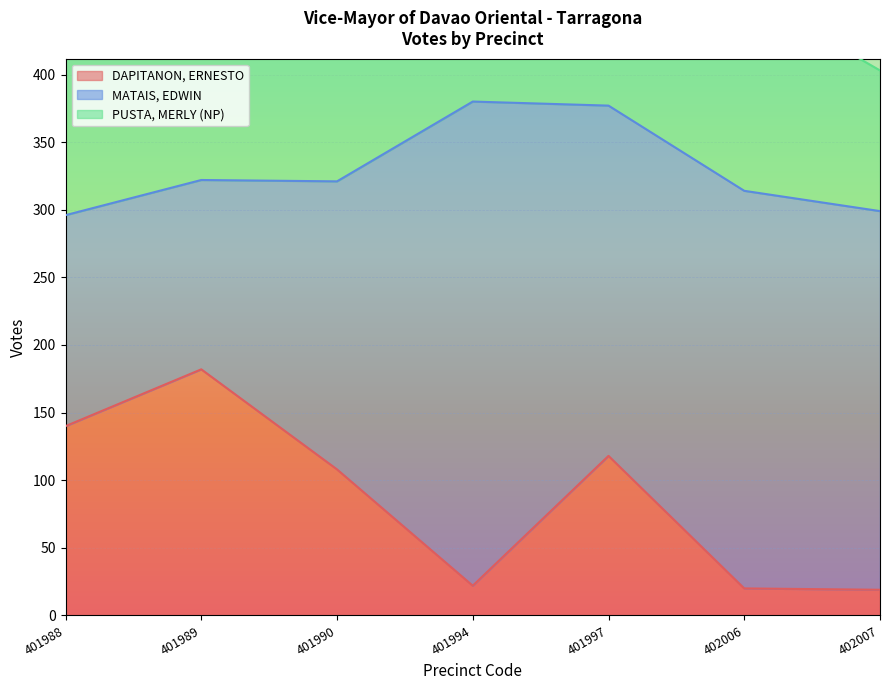

Is it true that DAPITANON, ERNESTO equals 58 at 401988?

False